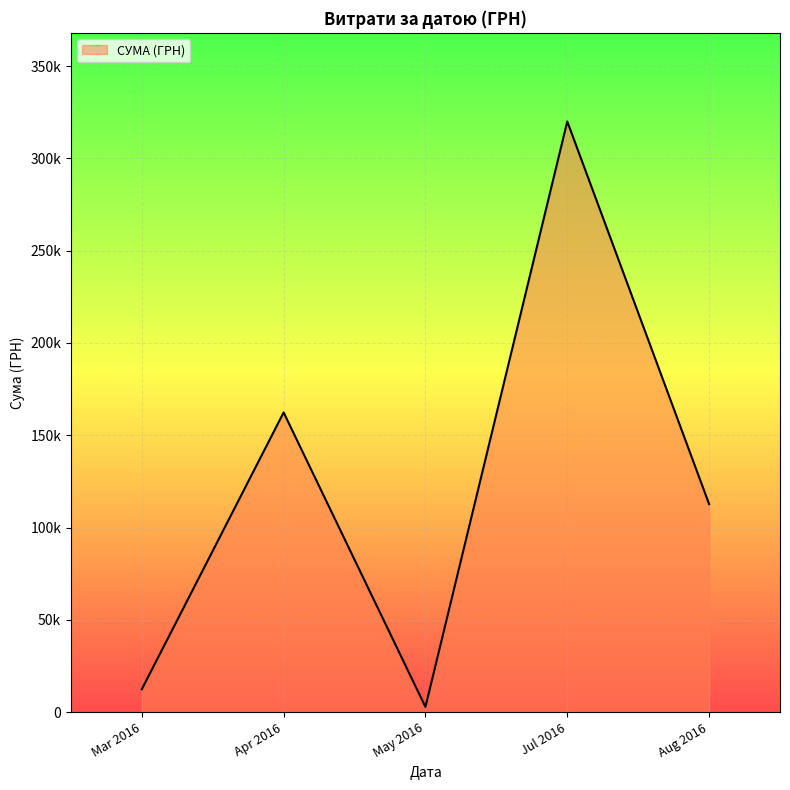

Does the chart have visible grid lines?

Yes